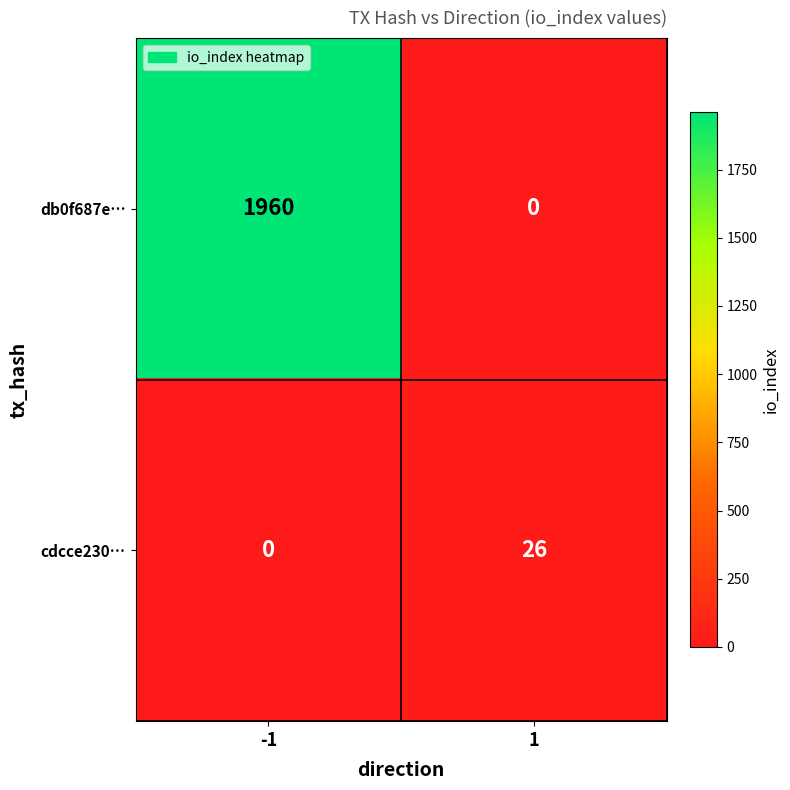

What is the sum of the cdcce230… values at 1 and -1?

26